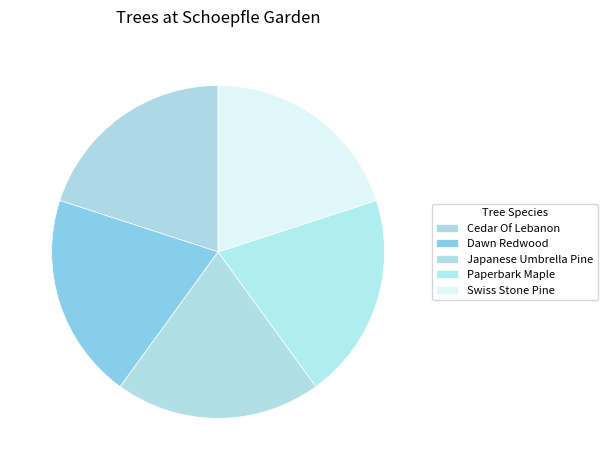

True or false: Japanese Umbrella Pine accounts for 20% of the total.

True